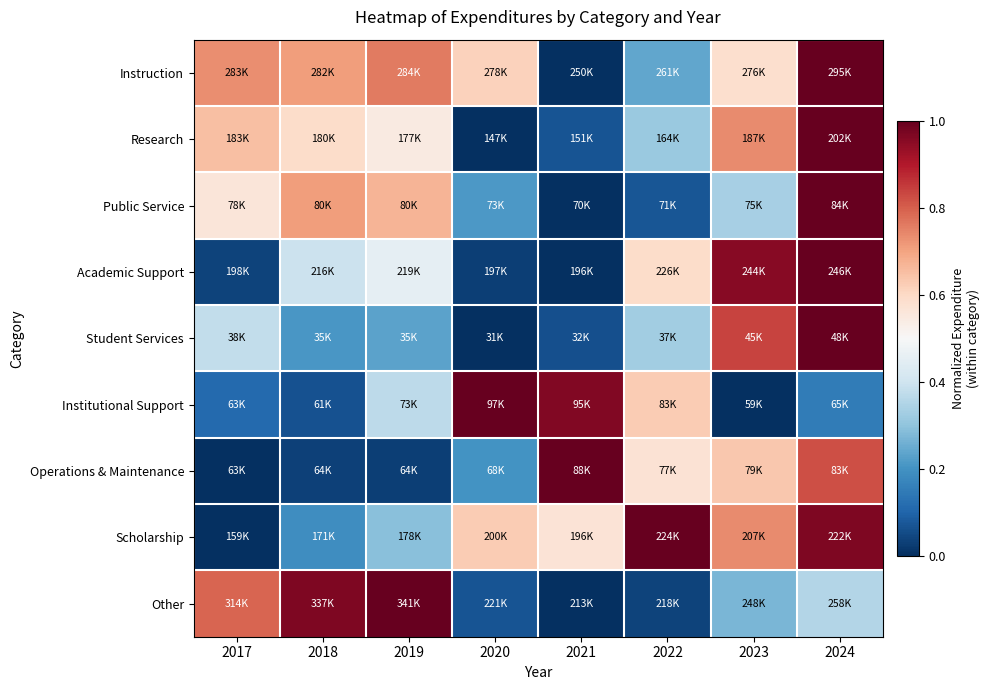

Rank the series at 2021 from lowest to highest value.

Instruction, Public Service, Academic Support, Other, Student Services, Research, Scholarship, Institutional Support, Operations & Maintenance